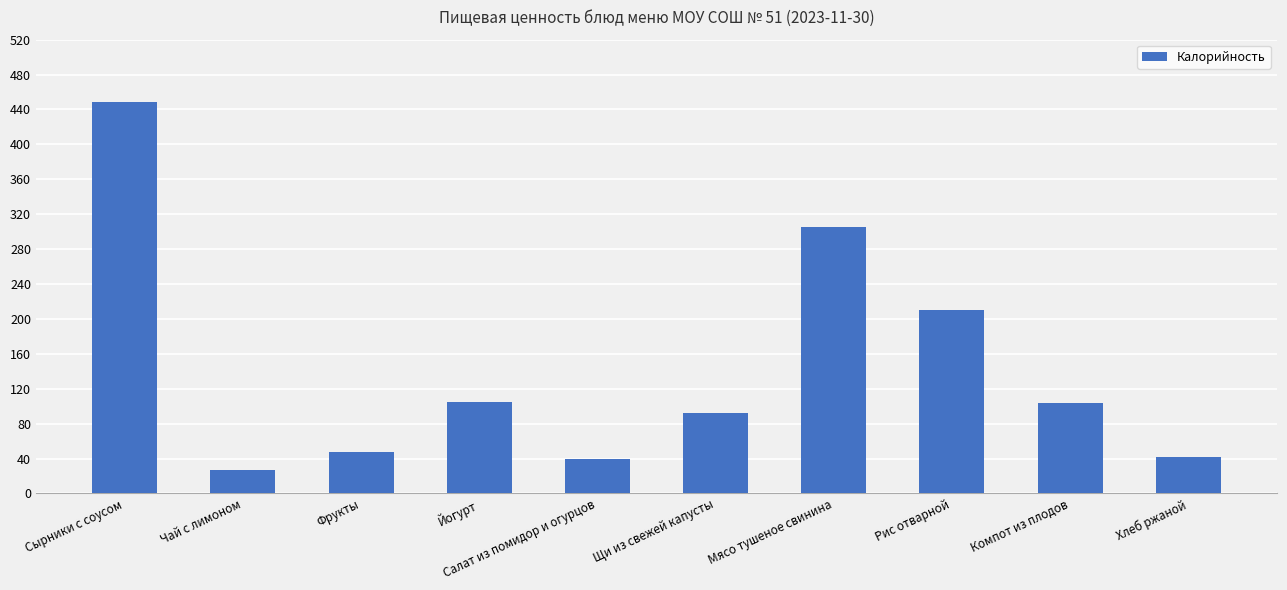

What is the difference between the maximum and minimum values?

421.4